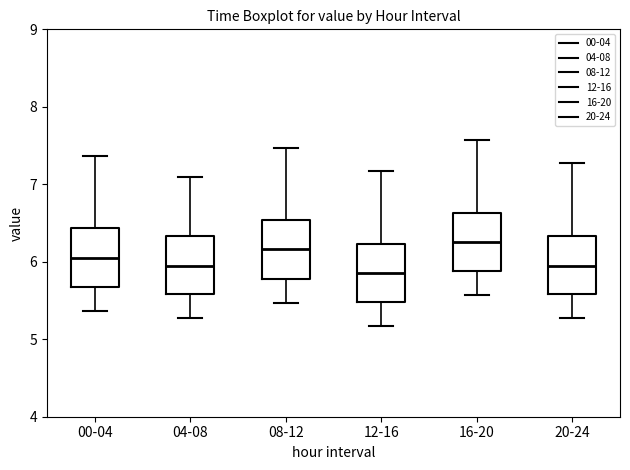

Reading left to right, read every box against the y-axis: the position of its median line, the range the box covers, and the ends of its whiskers. The values are not printed on the chart, so give them approximately, as read against the axis.

00-04: median 6.1, box 5.7 to 6.4, whiskers 5.4 to 7.4
04-08: median 6.0, box 5.6 to 6.3, whiskers 5.3 to 7.1
08-12: median 6.2, box 5.8 to 6.5, whiskers 5.5 to 7.5
12-16: median 5.9, box 5.5 to 6.2, whiskers 5.2 to 7.2
16-20: median 6.3, box 5.9 to 6.6, whiskers 5.6 to 7.6
20-24: median 6.0, box 5.6 to 6.3, whiskers 5.3 to 7.3